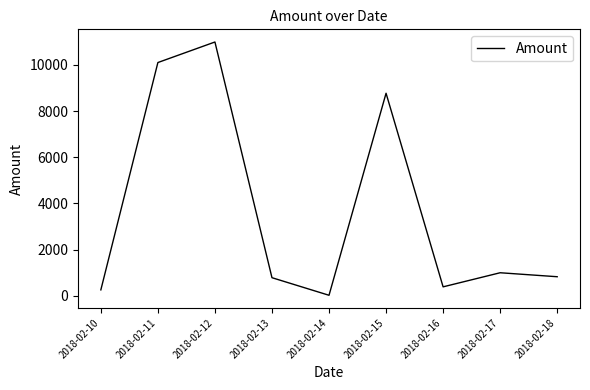

Between 2018-02-10 and 2018-02-13, which is larger?

2018-02-13